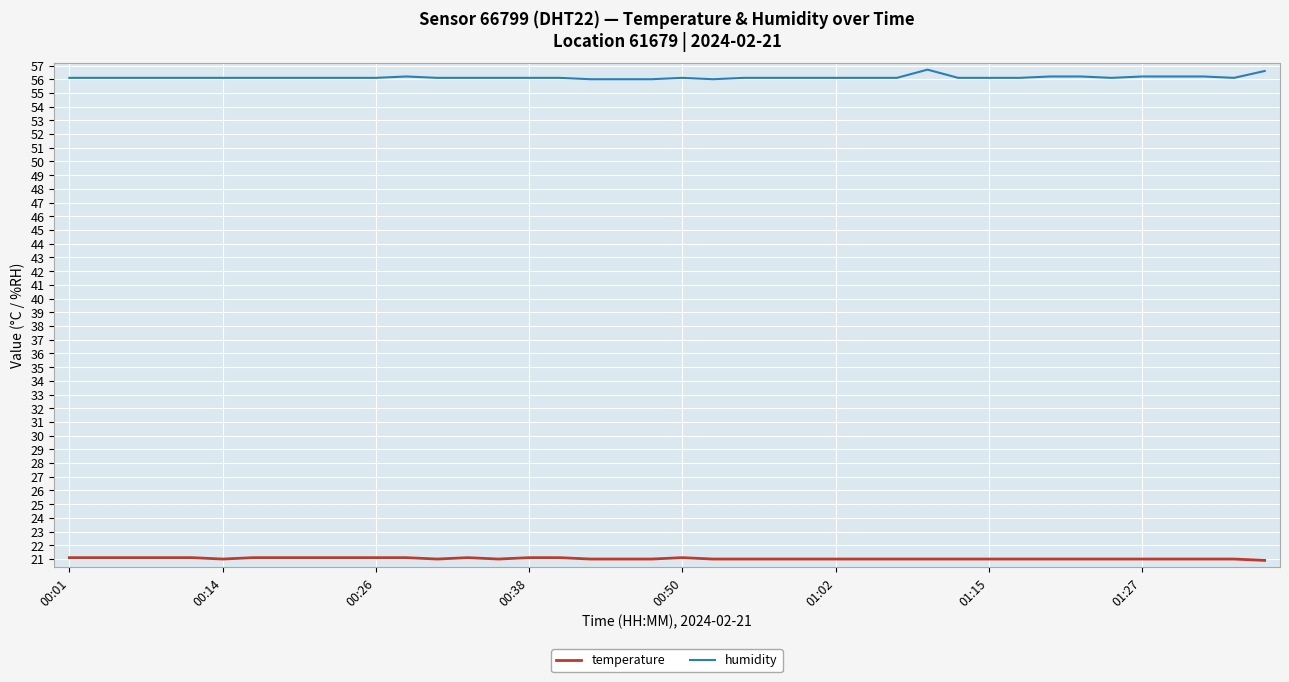

True or false: temperature and humidity cross at least once.

False